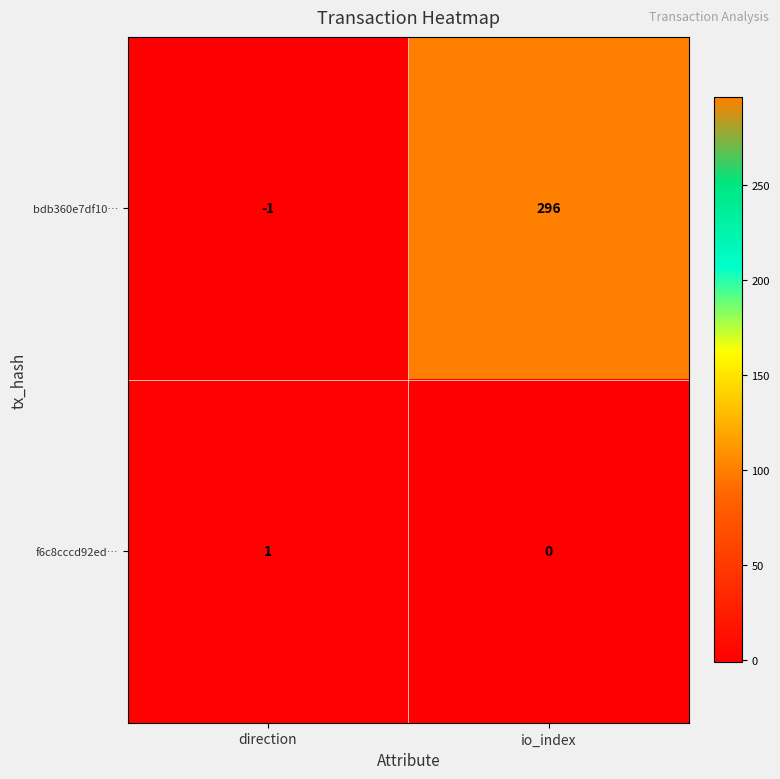

Which label corresponds to the largest value in the chart?

io_index